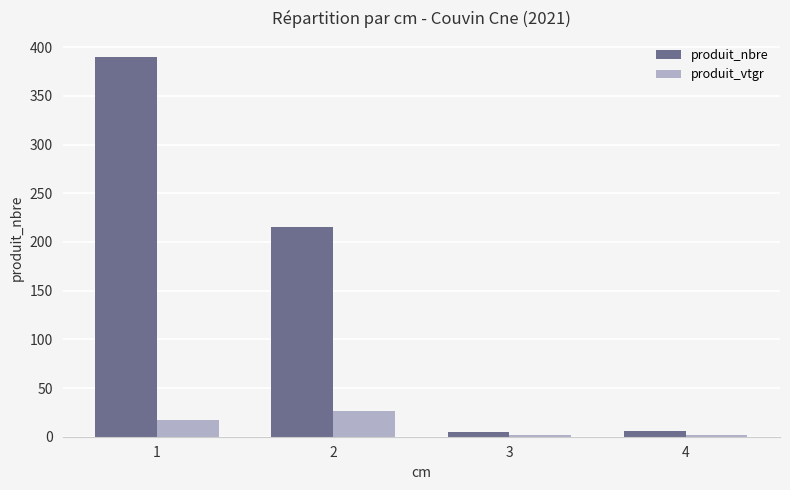

What is the difference between the maximum and minimum values in the produit_nbre series?

385.0